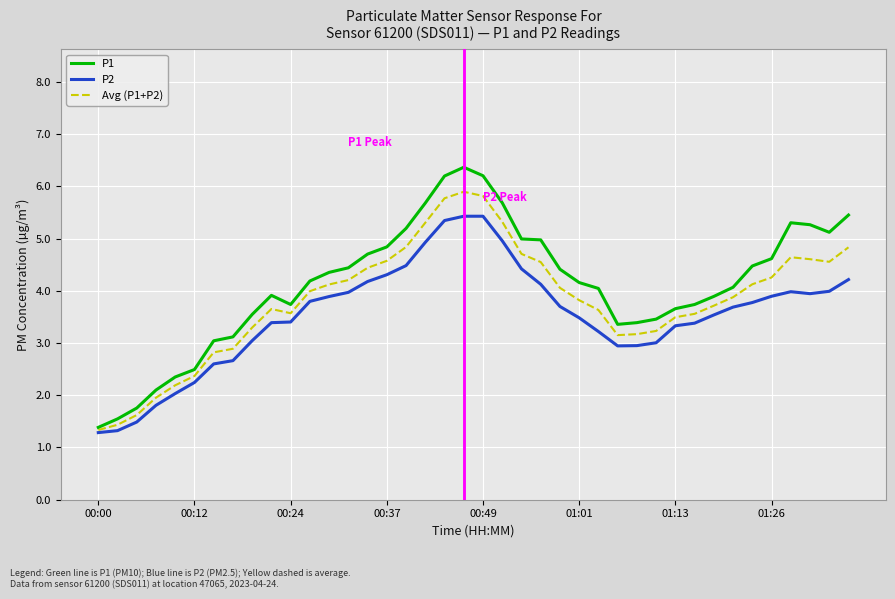

List the series in order of their peak value, highest first.

P1, Avg (P1+P2), P2